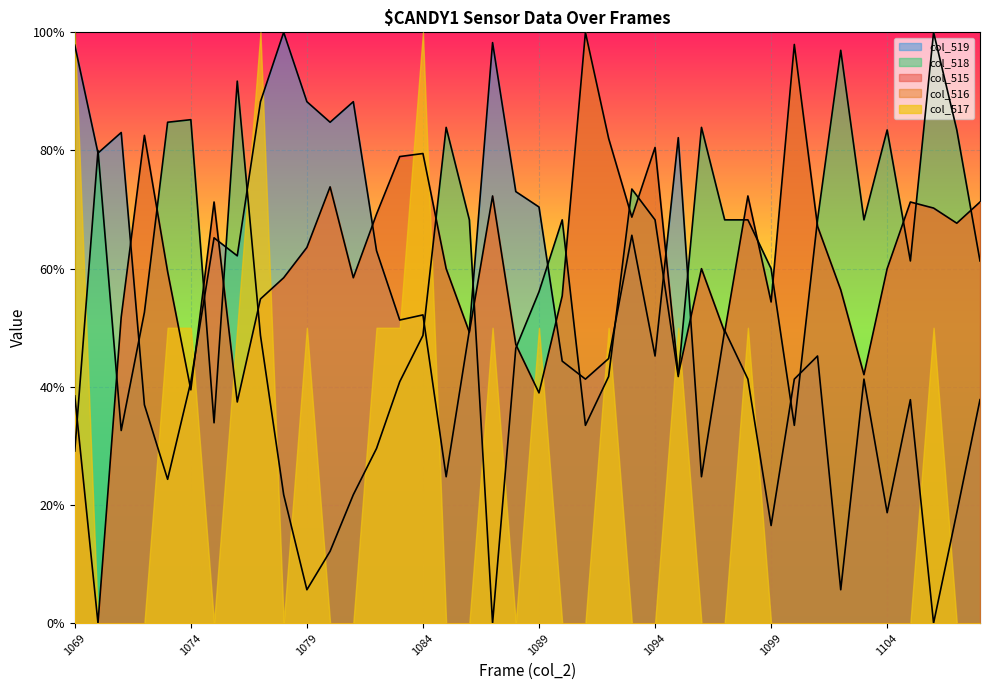

True or false: col_519 has more than 0 interior local peaks.

True